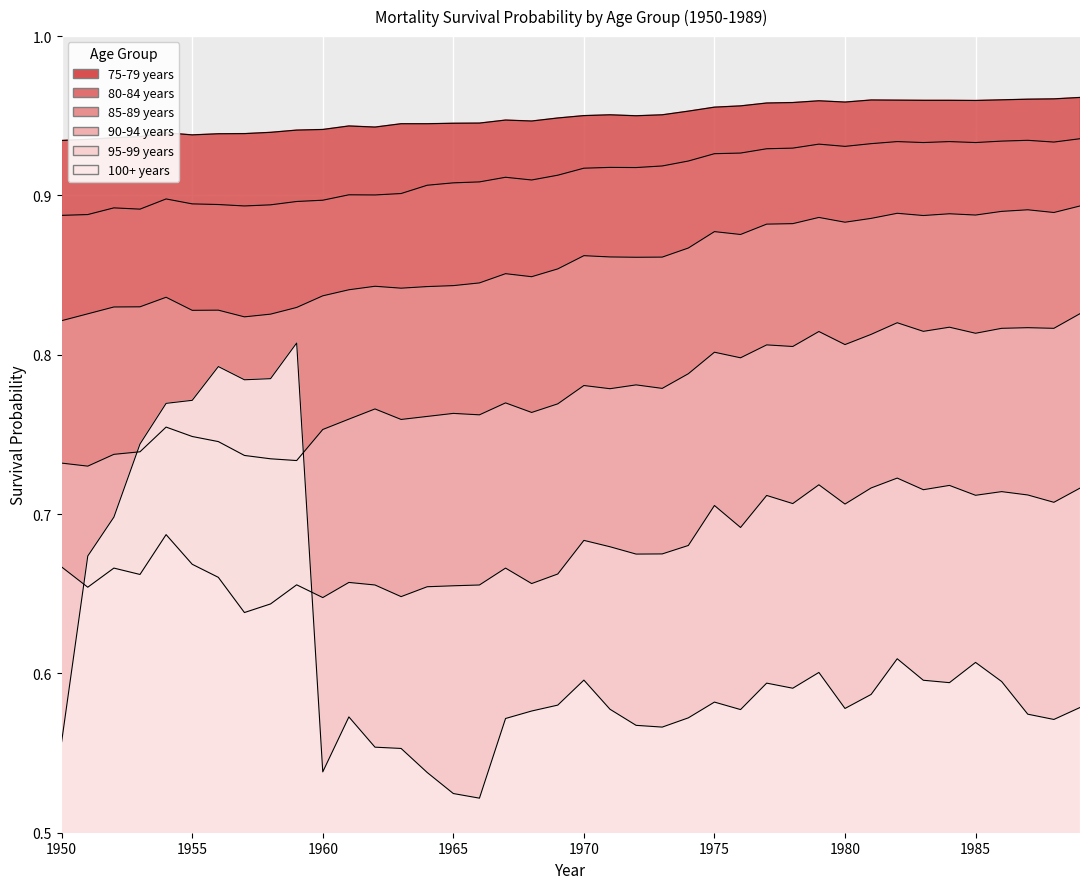

At which label does 95-99 years reach its minimum?

1957